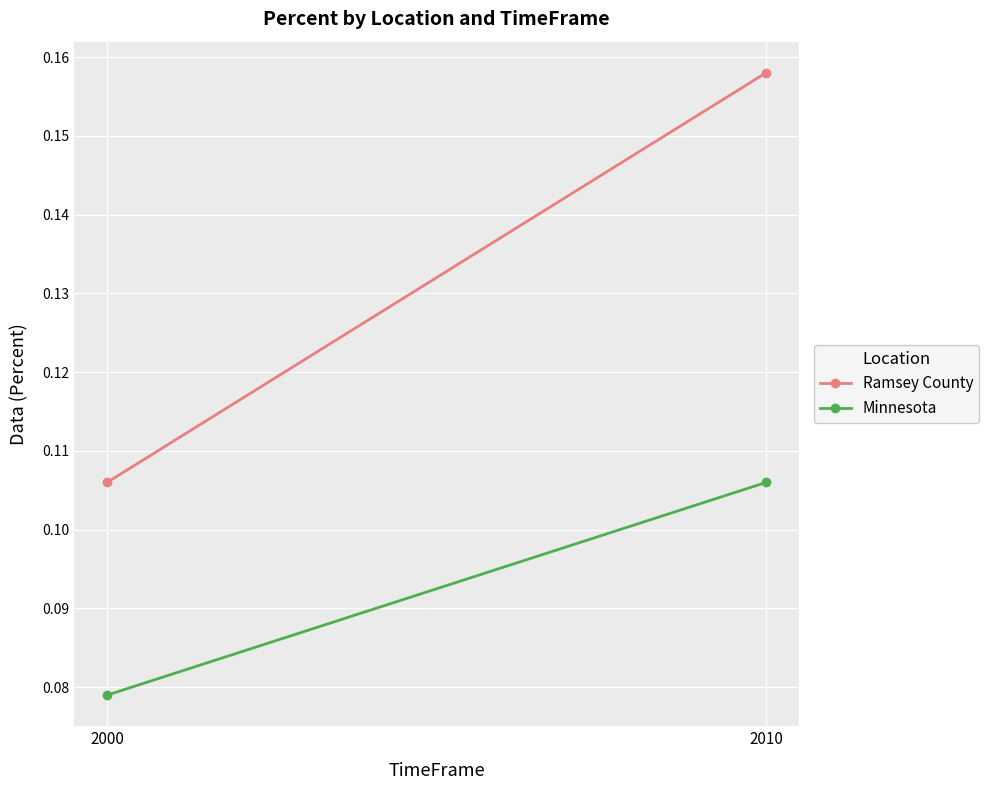

Reading right to left, transcribe all the data shown in this chart.

Ramsey County: 0.2	0.1
Minnesota: 0.1	0.1